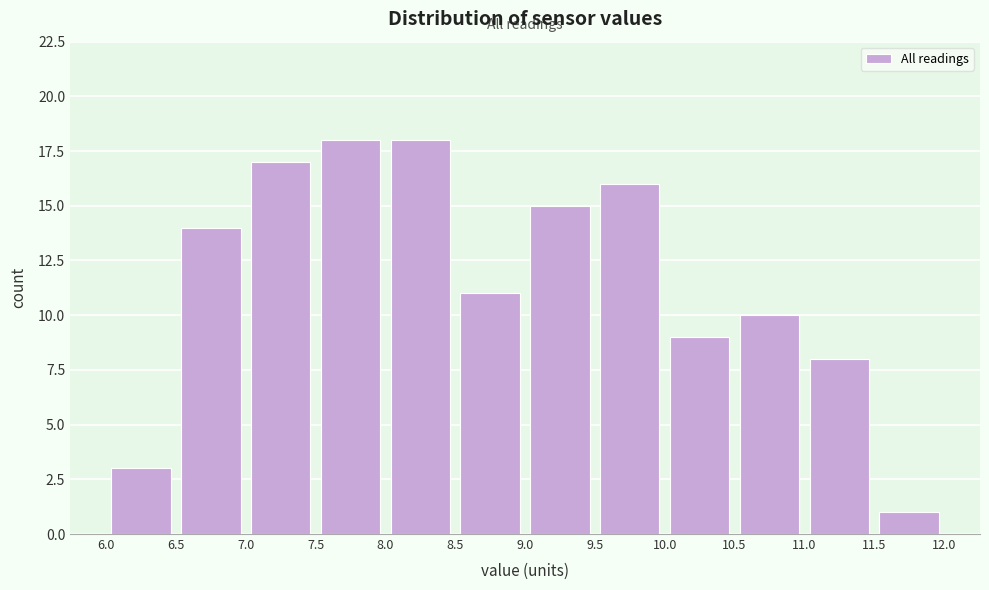

Reading left to right, transcribe this chart: for each bar, give the range it covers on the x-axis and its height. The values are not printed on the chart, so give them approximately, as read against the axis.

6.0 to 6.5: 3
6.5 to 7.0: 14
7.0 to 7.5: 17
7.5 to 8.0: 18
8.0 to 8.5: 18
8.5 to 9.0: 11
9.0 to 9.5: 15
9.5 to 10.0: 16
10.0 to 10.5: 9
10.5 to 11.0: 10
11.0 to 11.5: 8
11.5 to 12.0: 1